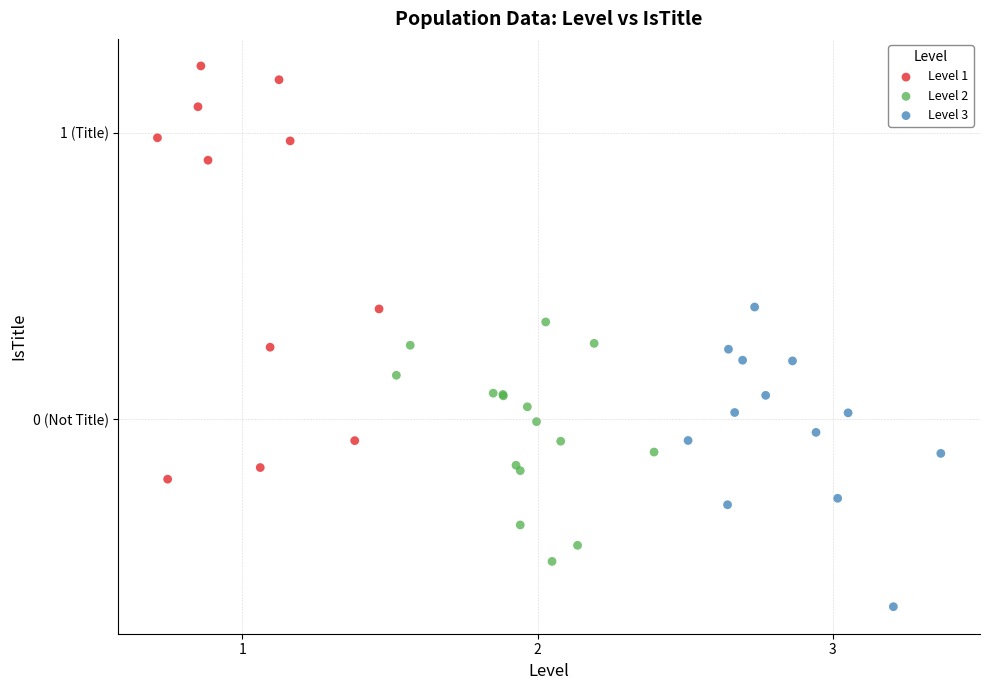

Which series reaches the maximum Y coordinate?

Level 1